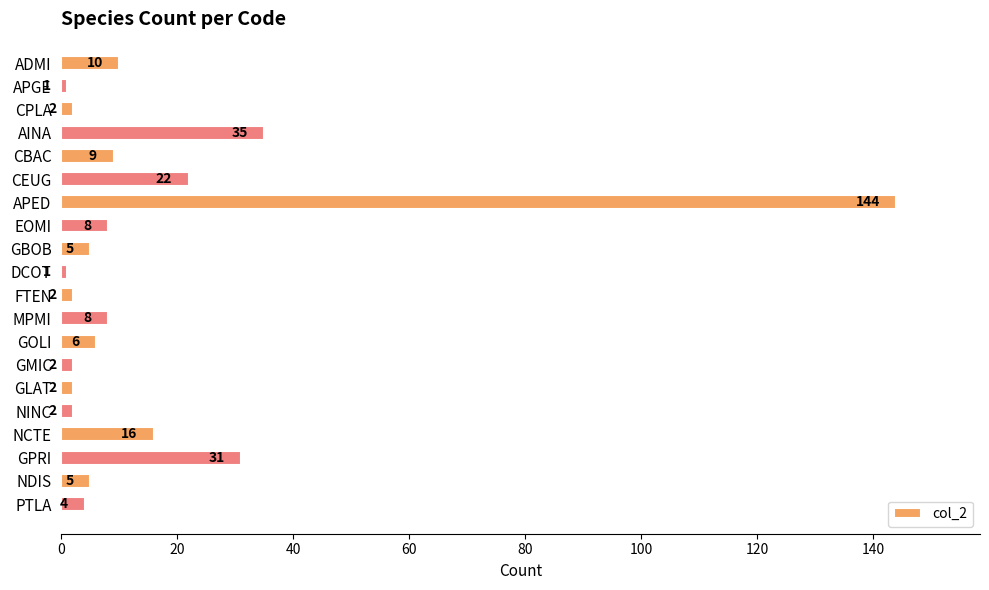

What is the label of the 15th bar from the bottom?

CEUG